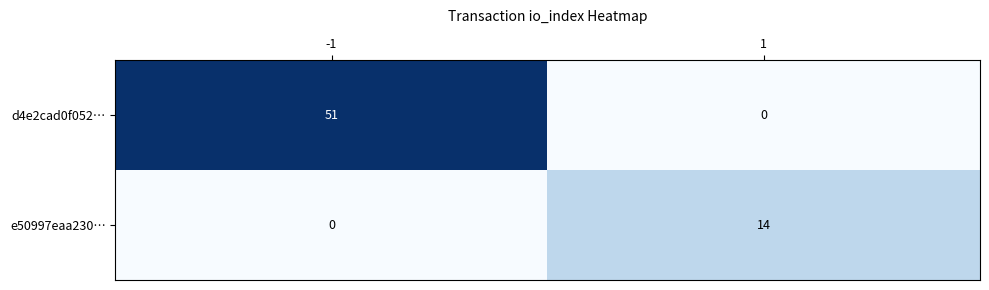

How many categories are shown in the chart?

2